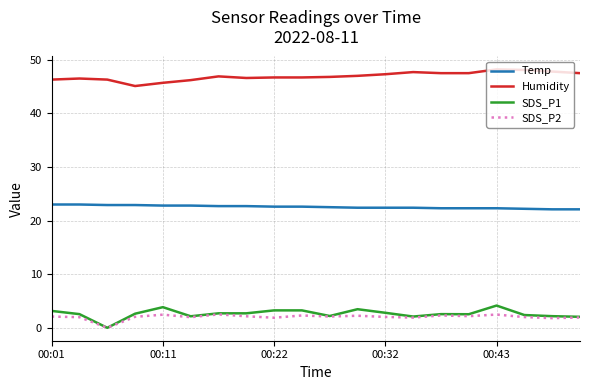

How many Temp values are between 22 and 23?

20